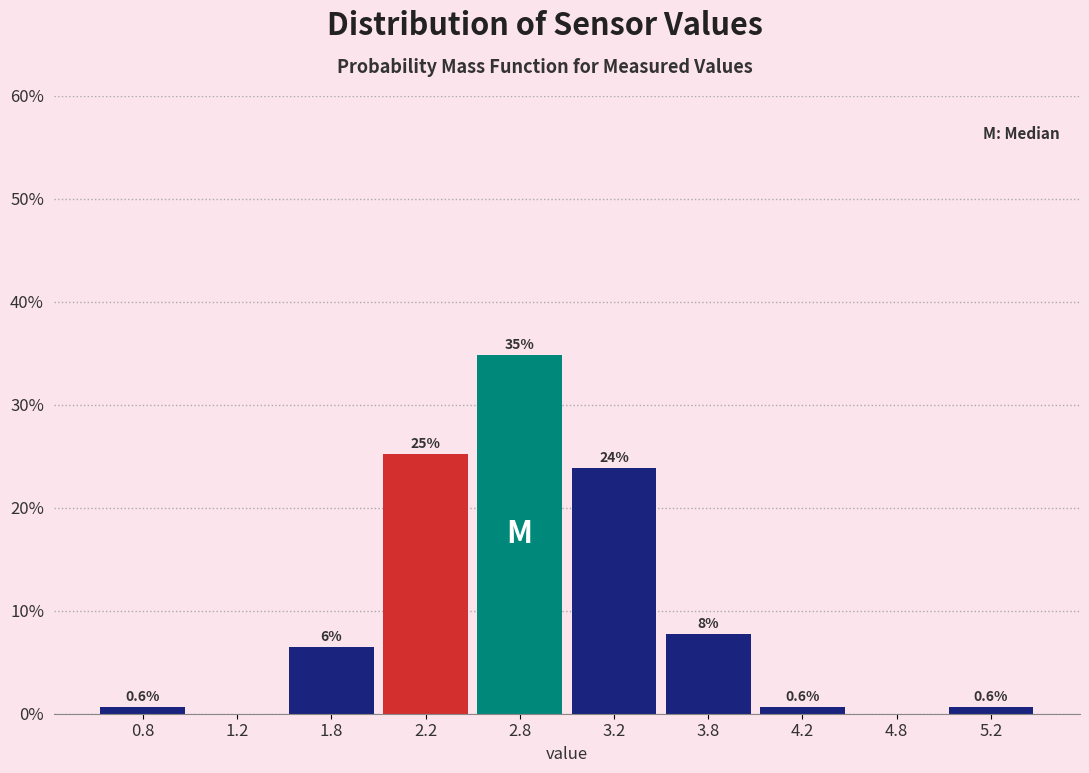

Over which range of the x-axis is the bar tallest?

2.5 to 3.0